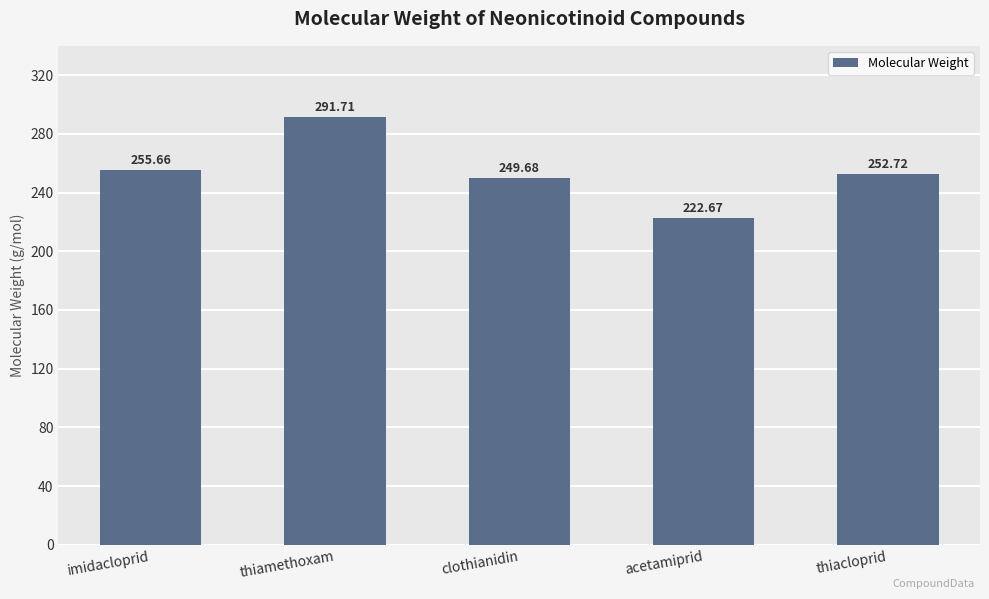

Rank the categories by value from lowest to highest.

acetamiprid, clothianidin, thiacloprid, imidacloprid, thiamethoxam